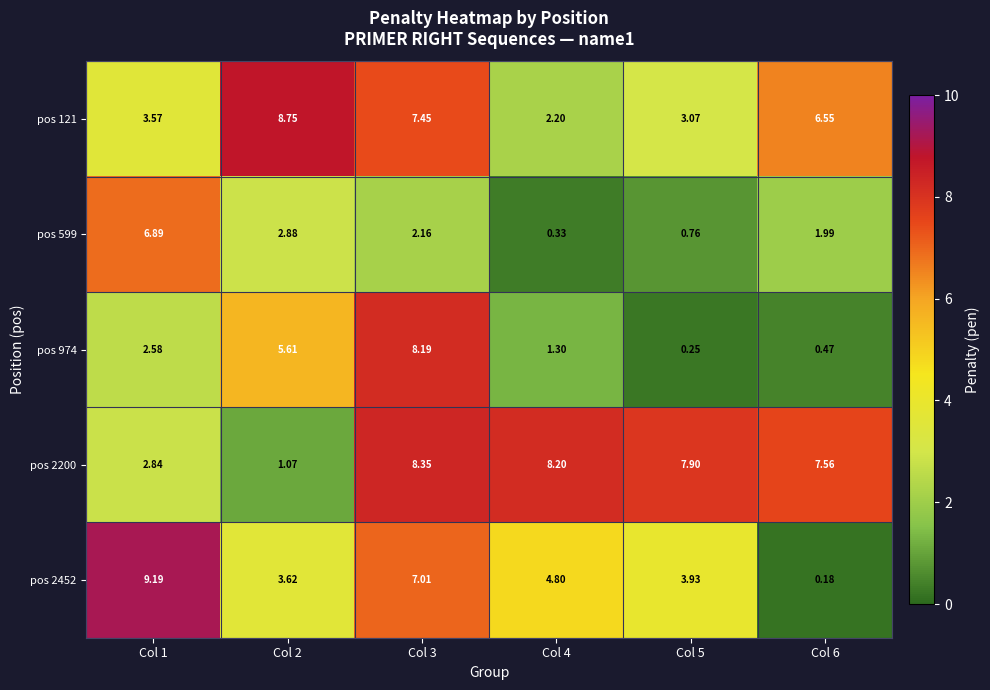

Is the value of pos 974 at Col 3 greater than the value of pos 2200 at Col 4?

No